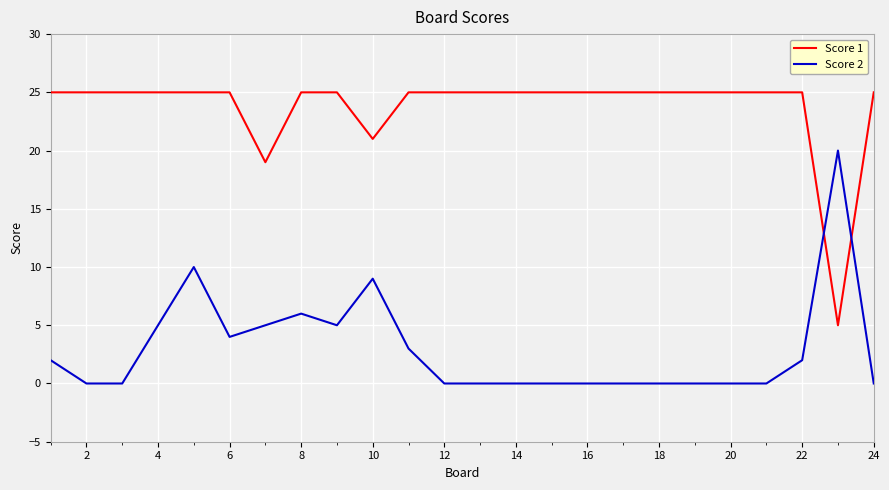

Which series has the largest total across all categories?

Score 1